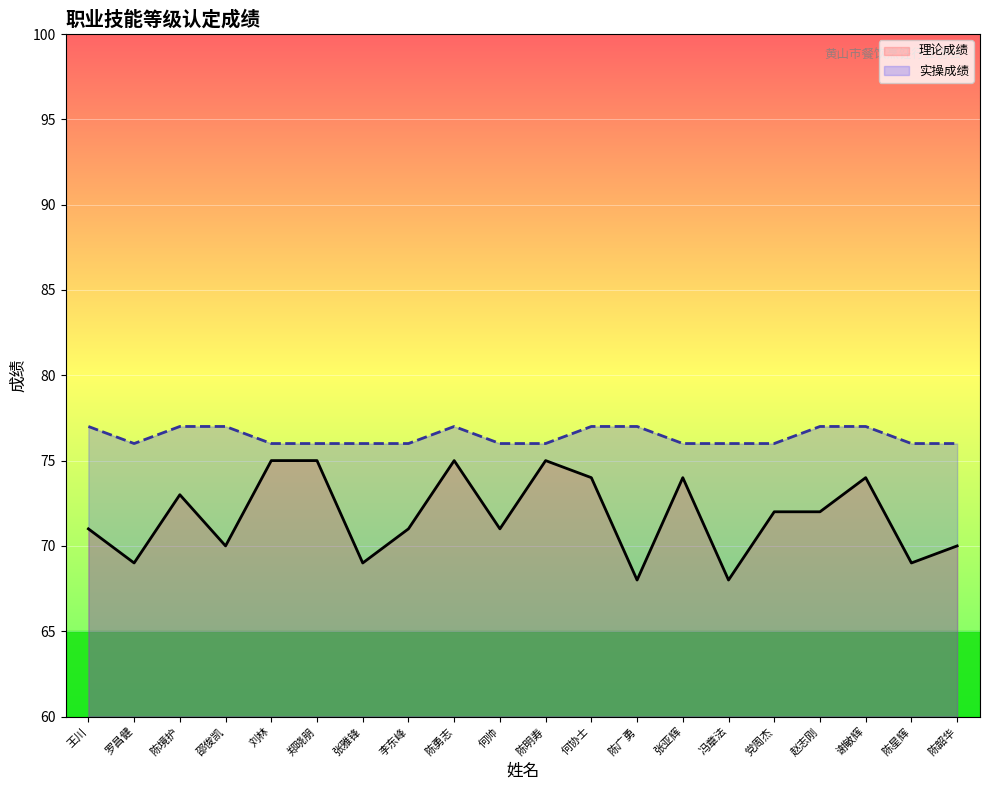

True or false: 实操成绩 and 理论成绩 cross at least once.

False